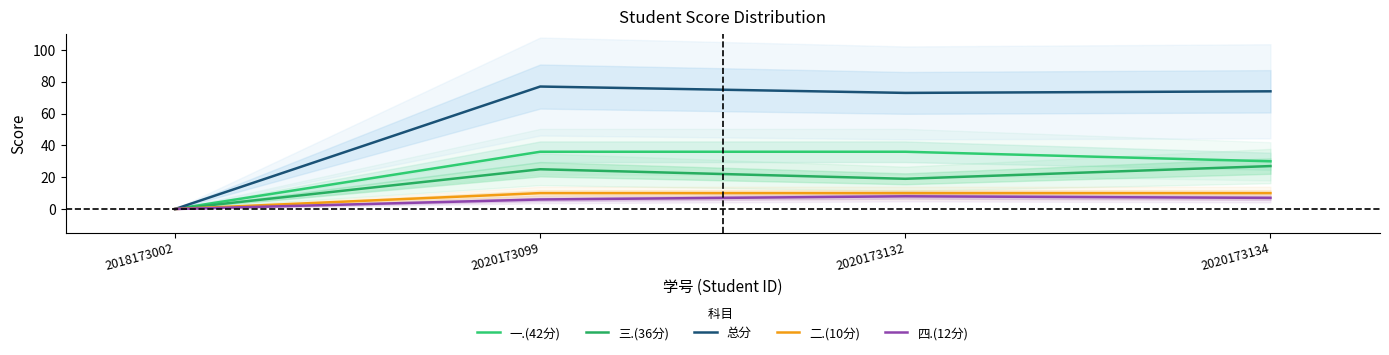

Where is 二.(10分) nearest to the value 5?

2018173002